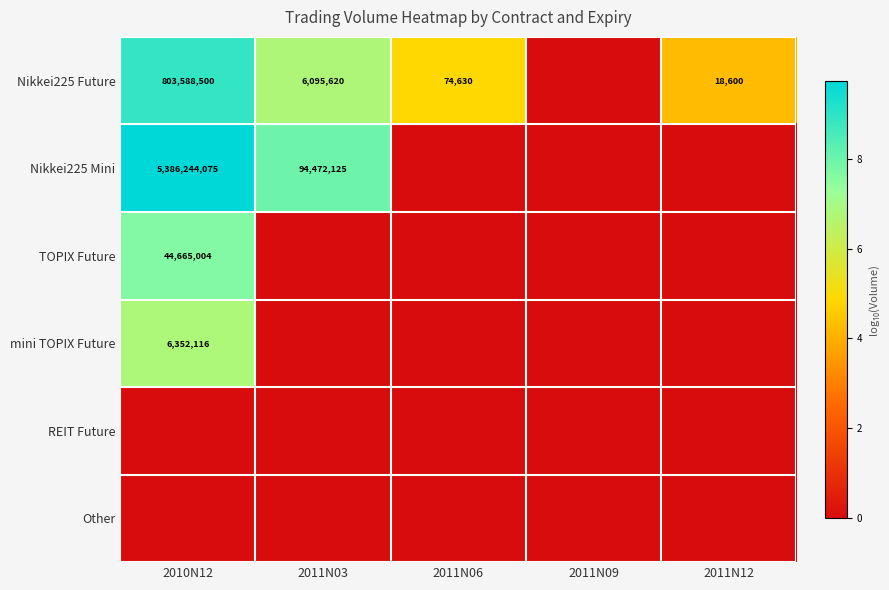

How many distinct data groups are displayed?

6